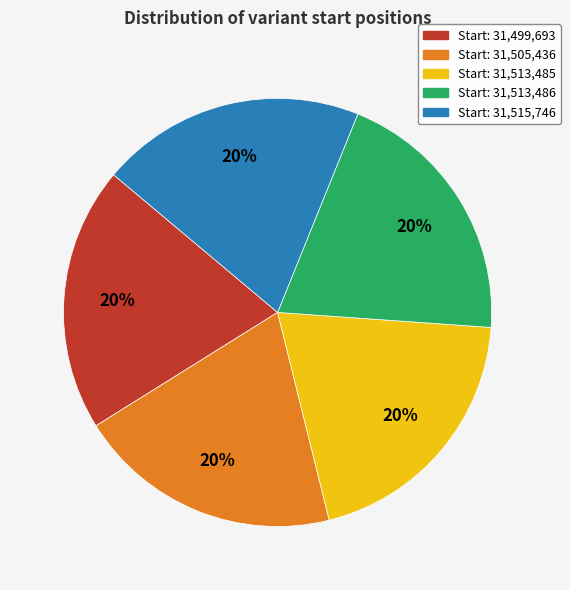

Approximately how many times larger is the value at Start: 31,513,486 compared to Start: 31,505,436?

1.0